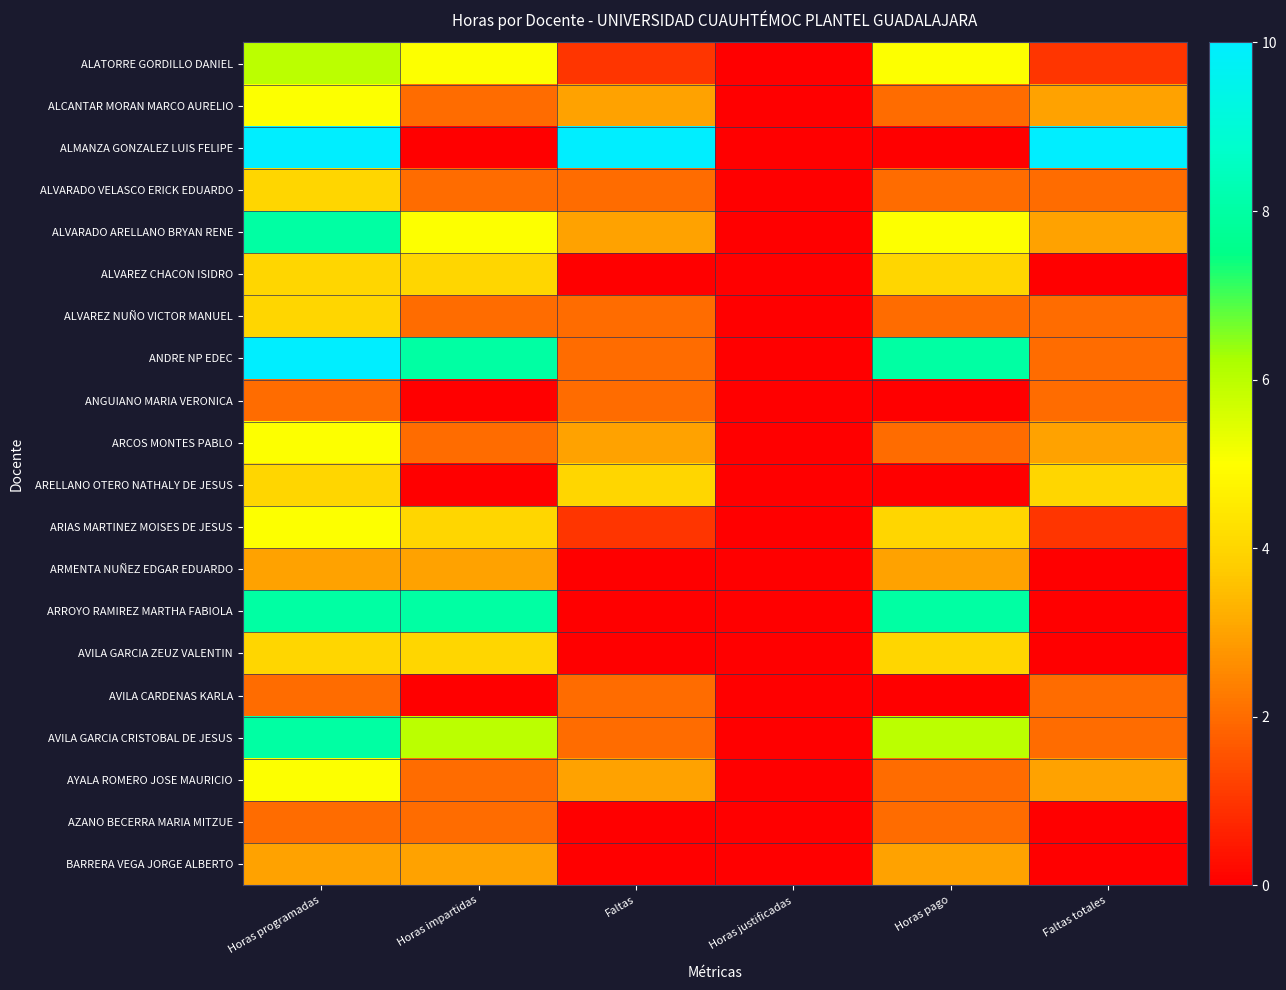

Which series changed the most between Horas programadas and Horas justificadas?

ALMANZA GONZALEZ LUIS FELIPE